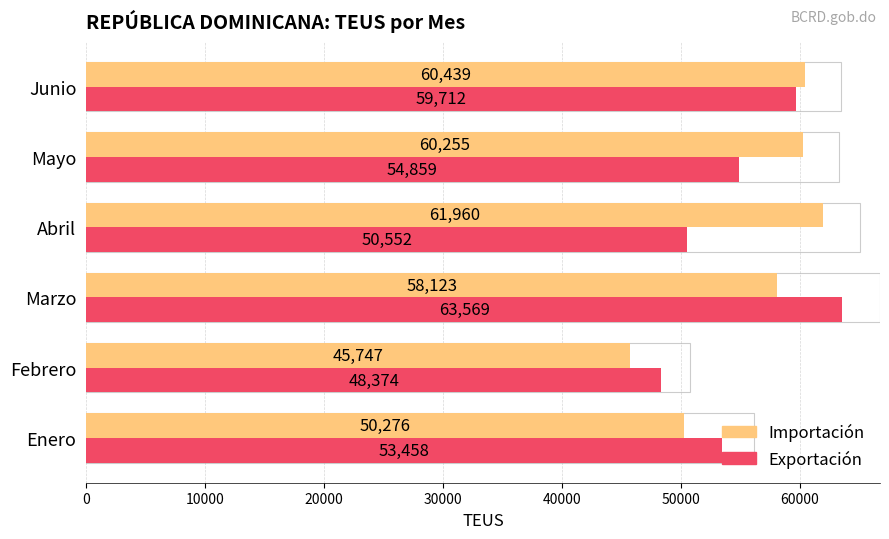

Count the number of data series in this chart.

2